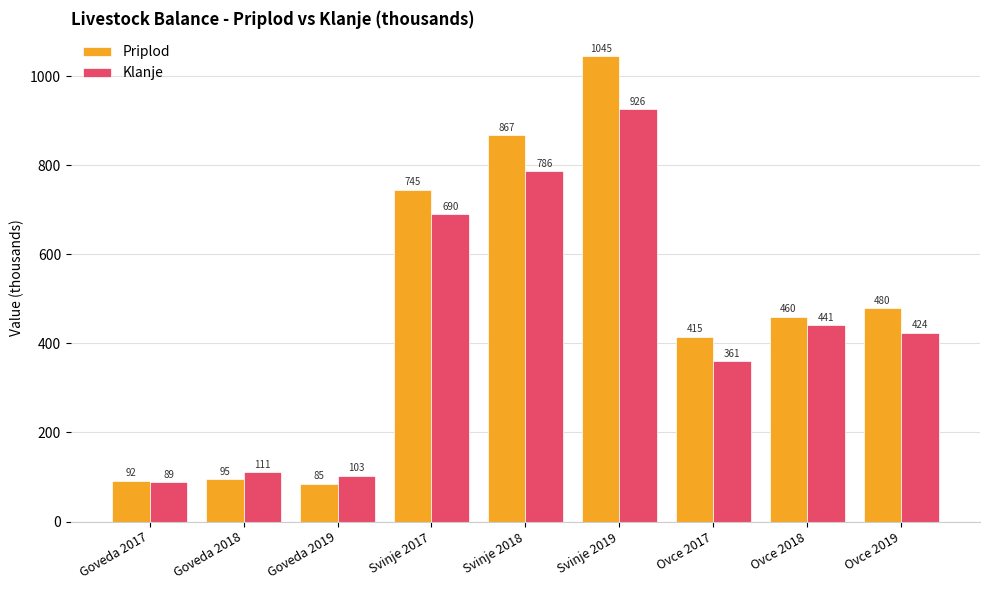

Reading left to right, what are all the values shown in this chart?

Priplod: 92	95	85	745	867	1045	415	460	480
Klanje: 89	111	103	690	786	926	361	441	424